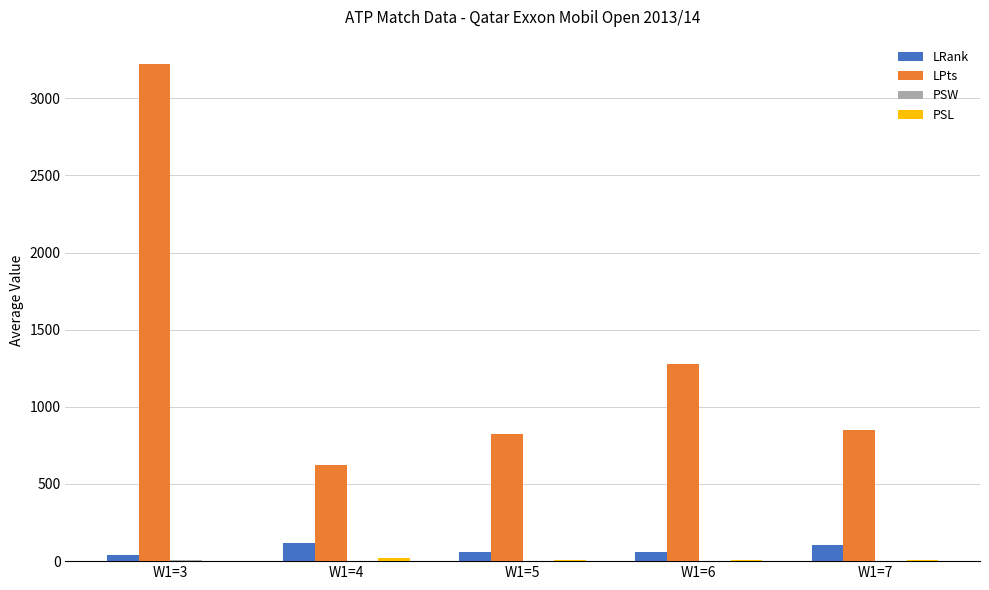

At which category is the sum across all series the highest?

W1=3